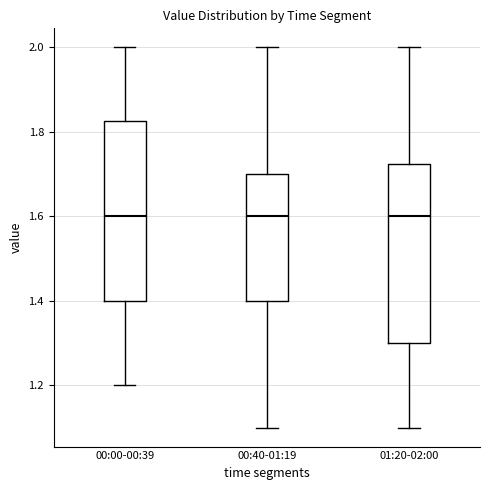

Where is the upper edge of the box for 00:40-01:19 on the y-axis? The values are not printed on the chart, so give them approximately, as read against the axis.

1.70